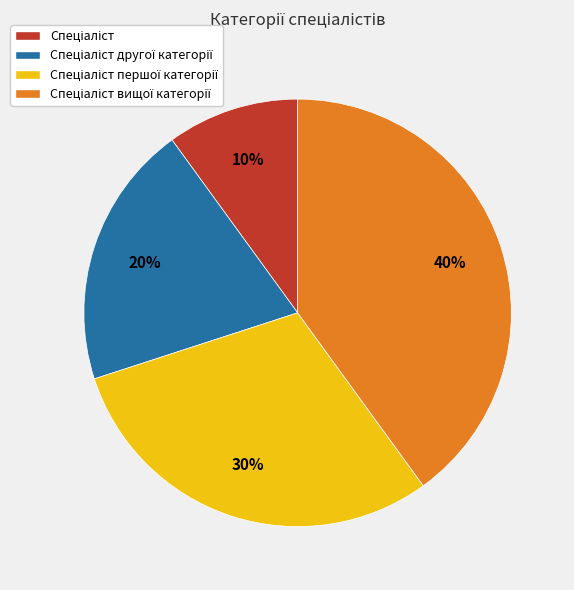

Is there any slice that represents more than half of the pie?

No